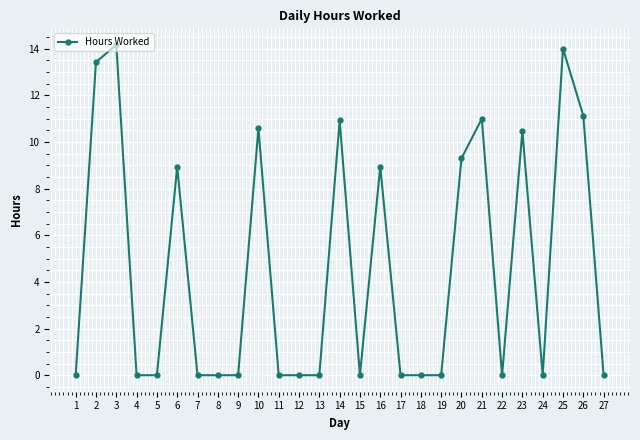

The chart shows a value of 0.0 at 27. True or false?

True